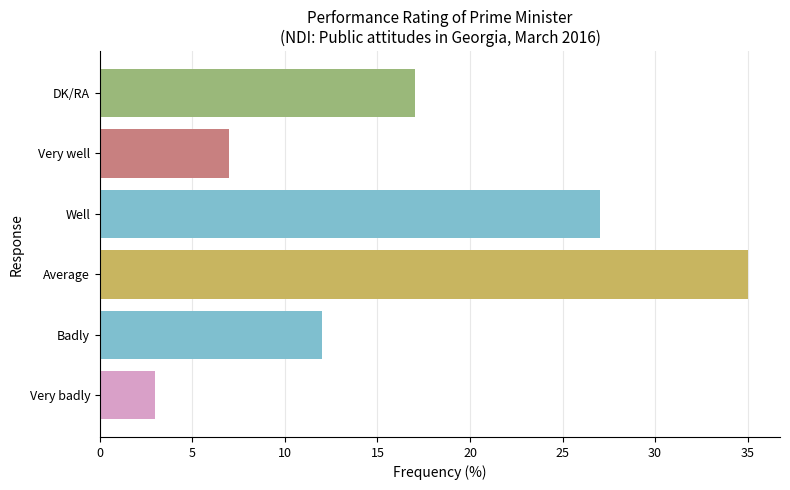

Read the value at Badly, to the nearest 10.

10